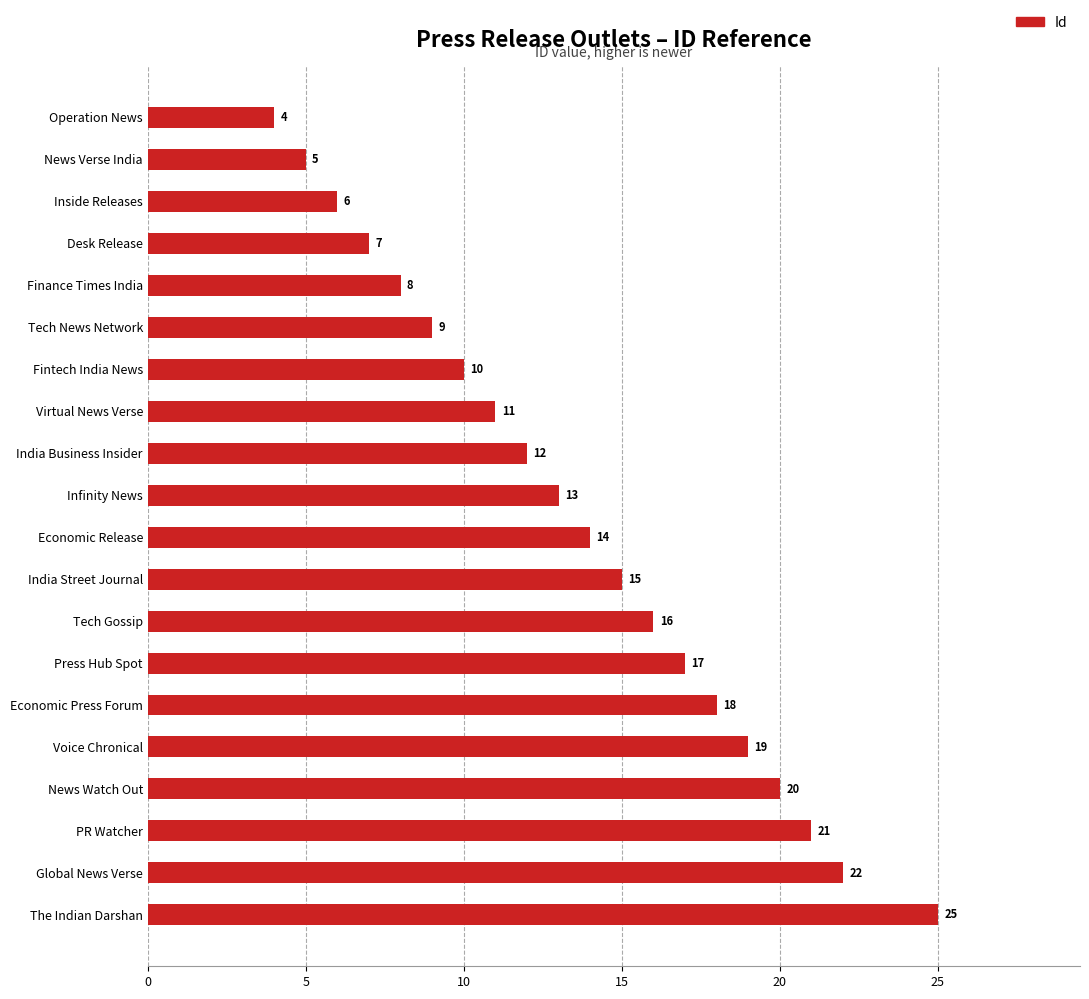

Reading top to bottom, list all the values displayed in this chart.

Operation News=4	News Verse India=5	Inside Releases=6	Desk Release=7	Finance Times India=8	Tech News Network=9	Fintech India News=10	Virtual News Verse=11	India Business Insider=12	Infinity News=13	Economic Release=14	India Street Journal=15	Tech Gossip=16	Press Hub Spot=17	Economic Press Forum=18	Voice Chronical=19	News Watch Out=20	PR Watcher=21	Global News Verse=22	The Indian Darshan=25